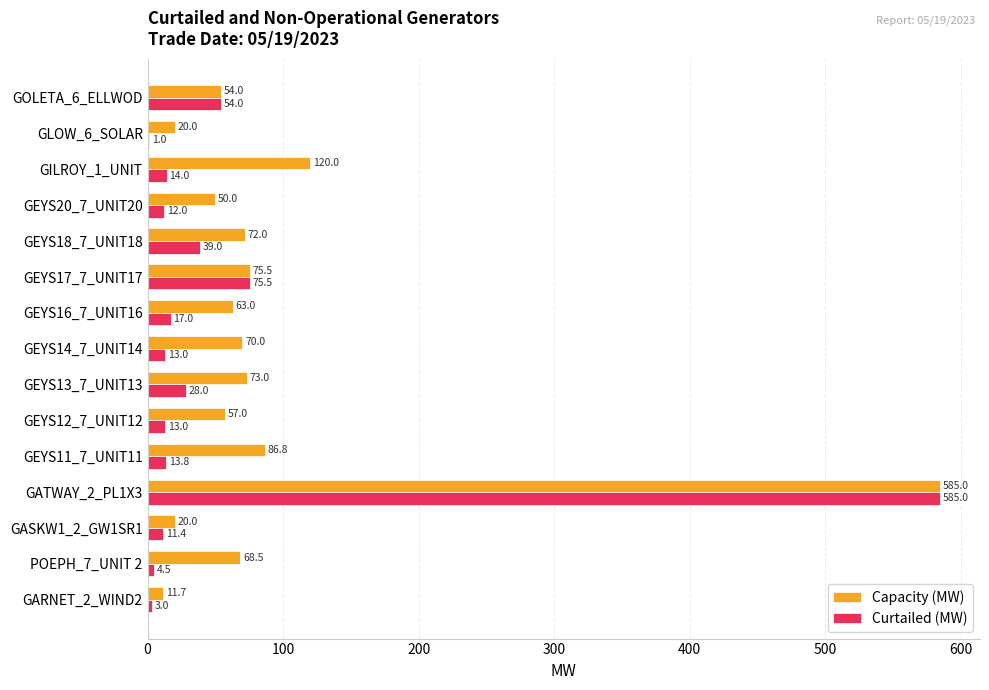

What is the total value across all series at GEYS13_7_UNIT13?

101.0